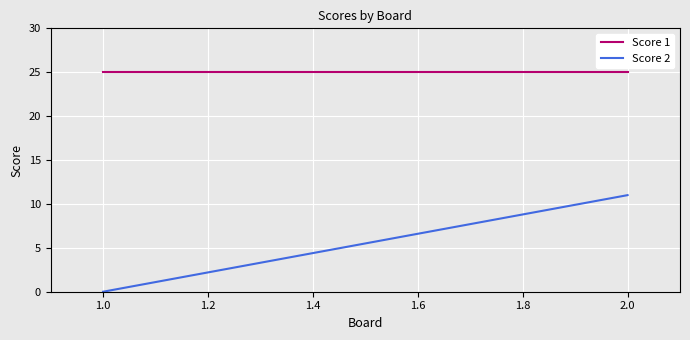

The value of Score 1 at 2.0 is 25. True or false?

True